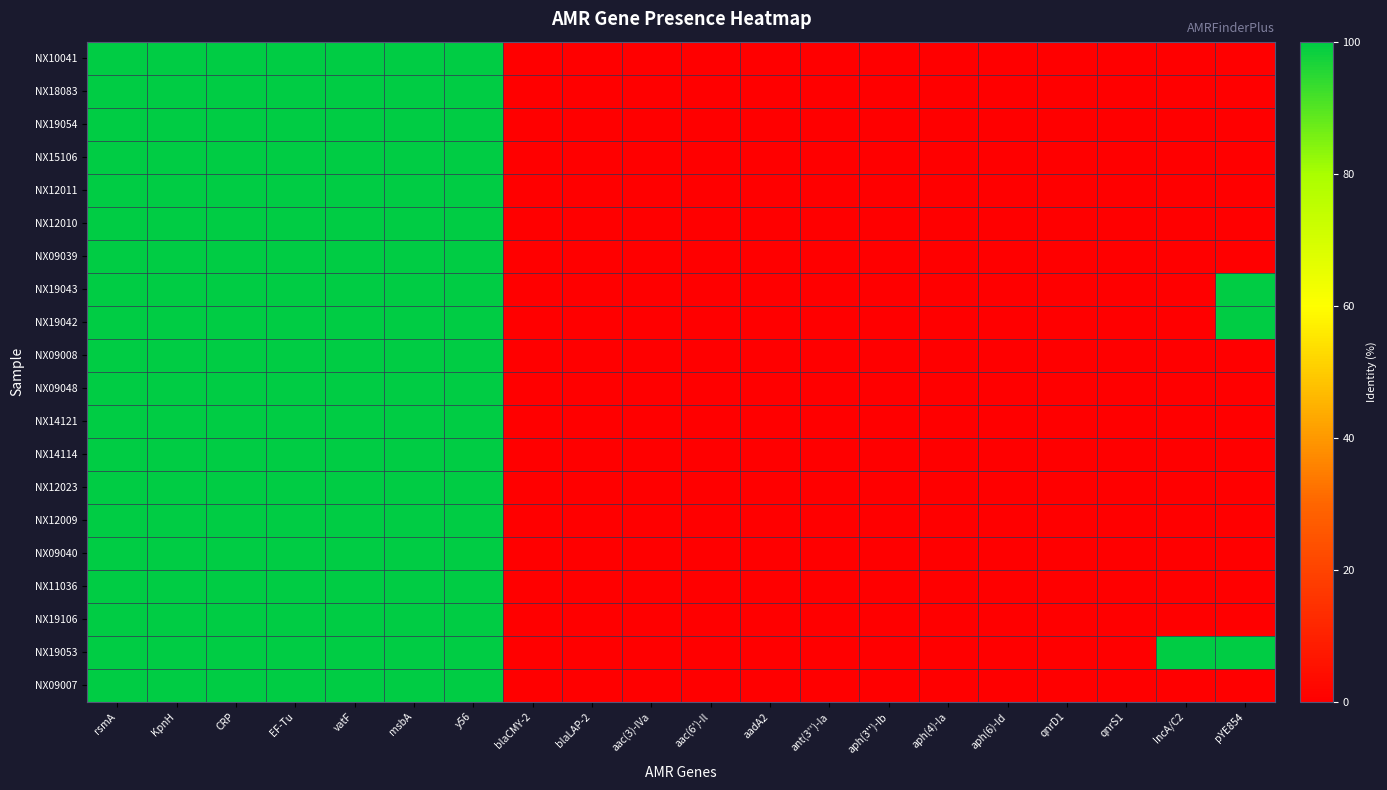

Reading right to left, what are all the values shown in this chart?

NX10041: pYE854=0	IncA/C2=0	qnrS1=0	qnrD1=0	aph(6)-Id=0	aph(4)-Ia=0	aph(3'')-Ib=0	ant(3'')-Ia=0	aadA2=0	aac(6')-Il=0	aac(3)-IVa=0	blaLAP-2=0	blaCMY-2=0	y56=100	msbA=100	vatF=100	EF-Tu=100	CRP=100	KpnH=100	rsmA=100
NX18083: pYE854=0	IncA/C2=0	qnrS1=0	qnrD1=0	aph(6)-Id=0	aph(4)-Ia=0	aph(3'')-Ib=0	ant(3'')-Ia=0	aadA2=0	aac(6')-Il=0	aac(3)-IVa=0	blaLAP-2=0	blaCMY-2=0	y56=100	msbA=100	vatF=100	EF-Tu=100	CRP=100	KpnH=100	rsmA=100
NX19054: pYE854=0	IncA/C2=0	qnrS1=0	qnrD1=0	aph(6)-Id=0	aph(4)-Ia=0	aph(3'')-Ib=0	ant(3'')-Ia=0	aadA2=0	aac(6')-Il=0	aac(3)-IVa=0	blaLAP-2=0	blaCMY-2=0	y56=100	msbA=100	vatF=100	EF-Tu=100	CRP=100	KpnH=100	rsmA=100
NX15106: pYE854=0	IncA/C2=0	qnrS1=0	qnrD1=0	aph(6)-Id=0	aph(4)-Ia=0	aph(3'')-Ib=0	ant(3'')-Ia=0	aadA2=0	aac(6')-Il=0	aac(3)-IVa=0	blaLAP-2=0	blaCMY-2=0	y56=100	msbA=100	vatF=100	EF-Tu=100	CRP=100	KpnH=100	rsmA=100
NX12011: pYE854=0	IncA/C2=0	qnrS1=0	qnrD1=0	aph(6)-Id=0	aph(4)-Ia=0	aph(3'')-Ib=0	ant(3'')-Ia=0	aadA2=0	aac(6')-Il=0	aac(3)-IVa=0	blaLAP-2=0	blaCMY-2=0	y56=100	msbA=100	vatF=100	EF-Tu=100	CRP=100	KpnH=100	rsmA=100
NX12010: pYE854=0	IncA/C2=0	qnrS1=0	qnrD1=0	aph(6)-Id=0	aph(4)-Ia=0	aph(3'')-Ib=0	ant(3'')-Ia=0	aadA2=0	aac(6')-Il=0	aac(3)-IVa=0	blaLAP-2=0	blaCMY-2=0	y56=100	msbA=100	vatF=100	EF-Tu=100	CRP=100	KpnH=100	rsmA=100
NX09039: pYE854=0	IncA/C2=0	qnrS1=0	qnrD1=0	aph(6)-Id=0	aph(4)-Ia=0	aph(3'')-Ib=0	ant(3'')-Ia=0	aadA2=0	aac(6')-Il=0	aac(3)-IVa=0	blaLAP-2=0	blaCMY-2=0	y56=100	msbA=100	vatF=100	EF-Tu=100	CRP=100	KpnH=100	rsmA=100
NX19043: pYE854=100	IncA/C2=0	qnrS1=0	qnrD1=0	aph(6)-Id=0	aph(4)-Ia=0	aph(3'')-Ib=0	ant(3'')-Ia=0	aadA2=0	aac(6')-Il=0	aac(3)-IVa=0	blaLAP-2=0	blaCMY-2=0	y56=100	msbA=100	vatF=100	EF-Tu=100	CRP=100	KpnH=100	rsmA=100
NX19042: pYE854=100	IncA/C2=0	qnrS1=0	qnrD1=0	aph(6)-Id=0	aph(4)-Ia=0	aph(3'')-Ib=0	ant(3'')-Ia=0	aadA2=0	aac(6')-Il=0	aac(3)-IVa=0	blaLAP-2=0	blaCMY-2=0	y56=100	msbA=100	vatF=100	EF-Tu=100	CRP=100	KpnH=100	rsmA=100
NX09008: pYE854=0	IncA/C2=0	qnrS1=0	qnrD1=0	aph(6)-Id=0	aph(4)-Ia=0	aph(3'')-Ib=0	ant(3'')-Ia=0	aadA2=0	aac(6')-Il=0	aac(3)-IVa=0	blaLAP-2=0	blaCMY-2=0	y56=100	msbA=100	vatF=100	EF-Tu=100	CRP=100	KpnH=100	rsmA=100
NX09048: pYE854=0	IncA/C2=0	qnrS1=0	qnrD1=0	aph(6)-Id=0	aph(4)-Ia=0	aph(3'')-Ib=0	ant(3'')-Ia=0	aadA2=0	aac(6')-Il=0	aac(3)-IVa=0	blaLAP-2=0	blaCMY-2=0	y56=100	msbA=100	vatF=100	EF-Tu=100	CRP=100	KpnH=100	rsmA=100
NX14121: pYE854=0	IncA/C2=0	qnrS1=0	qnrD1=0	aph(6)-Id=0	aph(4)-Ia=0	aph(3'')-Ib=0	ant(3'')-Ia=0	aadA2=0	aac(6')-Il=0	aac(3)-IVa=0	blaLAP-2=0	blaCMY-2=0	y56=100	msbA=100	vatF=100	EF-Tu=100	CRP=100	KpnH=100	rsmA=100
NX14114: pYE854=0	IncA/C2=0	qnrS1=0	qnrD1=0	aph(6)-Id=0	aph(4)-Ia=0	aph(3'')-Ib=0	ant(3'')-Ia=0	aadA2=0	aac(6')-Il=0	aac(3)-IVa=0	blaLAP-2=0	blaCMY-2=0	y56=100	msbA=100	vatF=100	EF-Tu=100	CRP=100	KpnH=100	rsmA=100
NX12023: pYE854=0	IncA/C2=0	qnrS1=0	qnrD1=0	aph(6)-Id=0	aph(4)-Ia=0	aph(3'')-Ib=0	ant(3'')-Ia=0	aadA2=0	aac(6')-Il=0	aac(3)-IVa=0	blaLAP-2=0	blaCMY-2=0	y56=100	msbA=100	vatF=100	EF-Tu=100	CRP=100	KpnH=100	rsmA=100
NX12009: pYE854=0	IncA/C2=0	qnrS1=0	qnrD1=0	aph(6)-Id=0	aph(4)-Ia=0	aph(3'')-Ib=0	ant(3'')-Ia=0	aadA2=0	aac(6')-Il=0	aac(3)-IVa=0	blaLAP-2=0	blaCMY-2=0	y56=100	msbA=100	vatF=100	EF-Tu=100	CRP=100	KpnH=100	rsmA=100
NX09040: pYE854=0	IncA/C2=0	qnrS1=0	qnrD1=0	aph(6)-Id=0	aph(4)-Ia=0	aph(3'')-Ib=0	ant(3'')-Ia=0	aadA2=0	aac(6')-Il=0	aac(3)-IVa=0	blaLAP-2=0	blaCMY-2=0	y56=100	msbA=100	vatF=100	EF-Tu=100	CRP=100	KpnH=100	rsmA=100
NX11036: pYE854=0	IncA/C2=0	qnrS1=0	qnrD1=0	aph(6)-Id=0	aph(4)-Ia=0	aph(3'')-Ib=0	ant(3'')-Ia=0	aadA2=0	aac(6')-Il=0	aac(3)-IVa=0	blaLAP-2=0	blaCMY-2=0	y56=100	msbA=100	vatF=100	EF-Tu=100	CRP=100	KpnH=100	rsmA=100
NX19106: pYE854=0	IncA/C2=0	qnrS1=0	qnrD1=0	aph(6)-Id=0	aph(4)-Ia=0	aph(3'')-Ib=0	ant(3'')-Ia=0	aadA2=0	aac(6')-Il=0	aac(3)-IVa=0	blaLAP-2=0	blaCMY-2=0	y56=100	msbA=100	vatF=100	EF-Tu=100	CRP=100	KpnH=100	rsmA=100
NX19053: pYE854=100	IncA/C2=100	qnrS1=0	qnrD1=0	aph(6)-Id=0	aph(4)-Ia=0	aph(3'')-Ib=0	ant(3'')-Ia=0	aadA2=0	aac(6')-Il=0	aac(3)-IVa=0	blaLAP-2=0	blaCMY-2=0	y56=100	msbA=100	vatF=100	EF-Tu=100	CRP=100	KpnH=100	rsmA=100
NX09007: pYE854=0	IncA/C2=0	qnrS1=0	qnrD1=0	aph(6)-Id=0	aph(4)-Ia=0	aph(3'')-Ib=0	ant(3'')-Ia=0	aadA2=0	aac(6')-Il=0	aac(3)-IVa=0	blaLAP-2=0	blaCMY-2=0	y56=100	msbA=100	vatF=100	EF-Tu=100	CRP=100	KpnH=100	rsmA=100